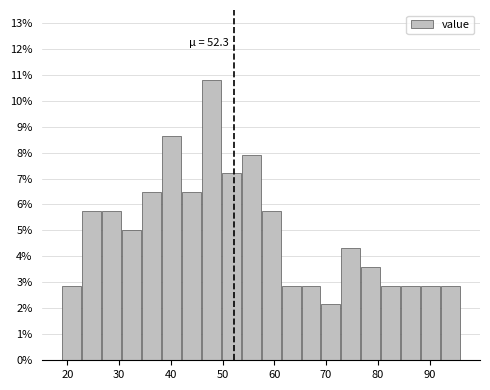

Around what value on the x-axis is the tallest bar? Give the approximate position of its centre, as read against the axis.

48